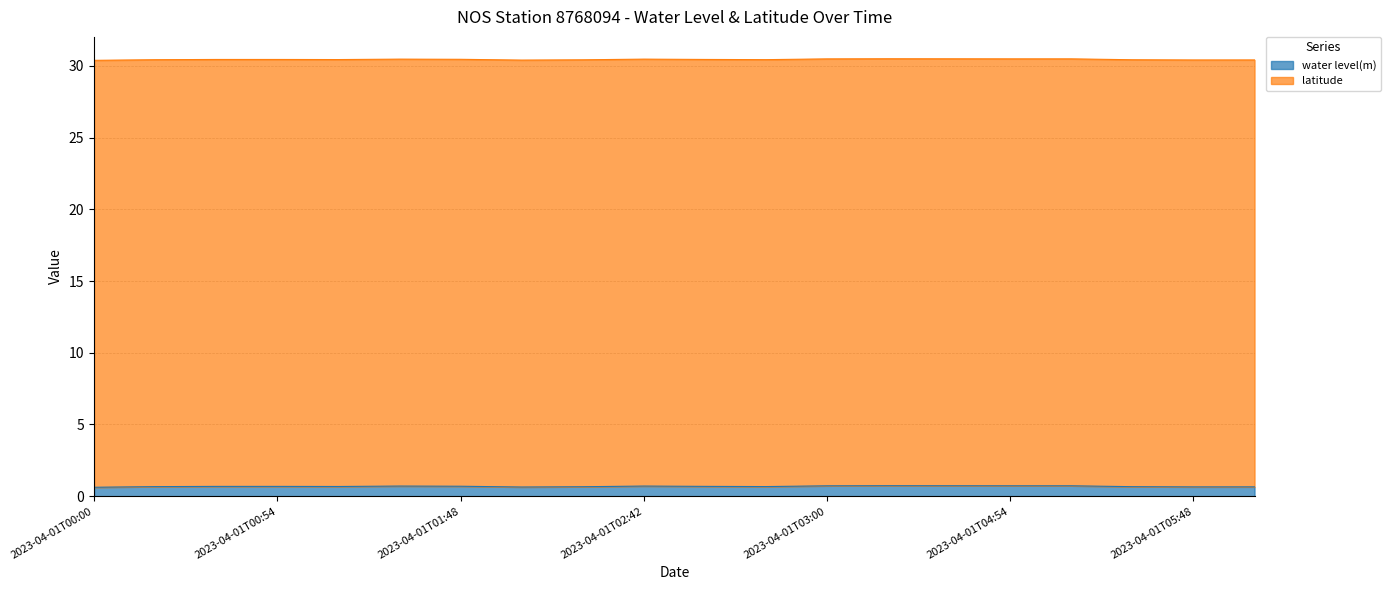

True or false: the data shows 0.7 at 2023-04-01T05:54.

True